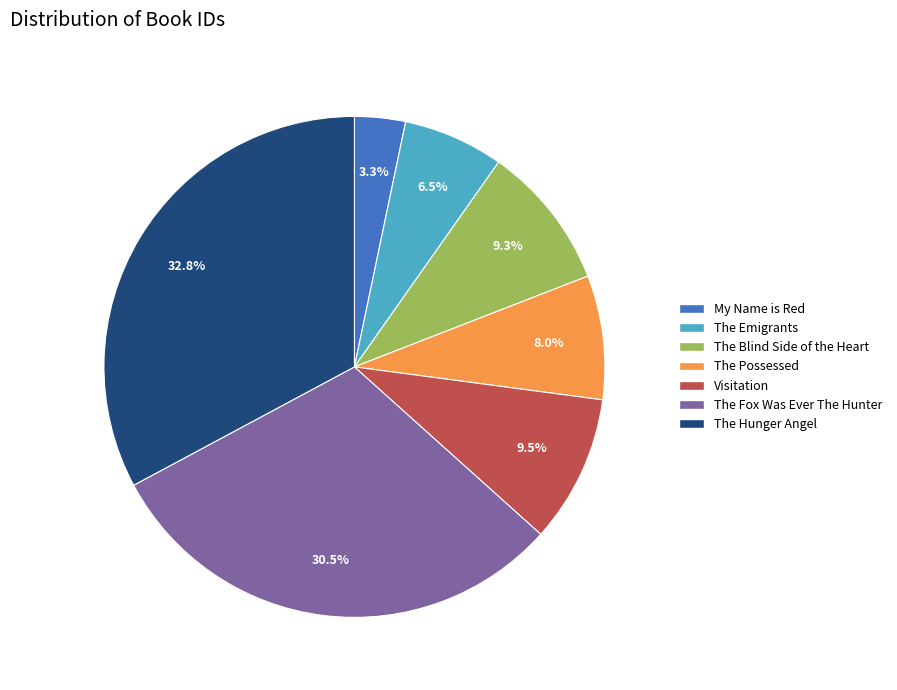

To the nearest percent, what is the difference between the largest and smallest slice percentages?

30%